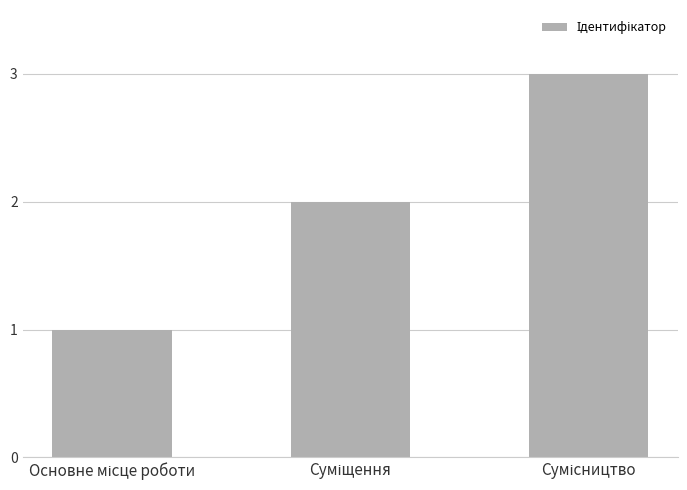

What is the sum of all values?

6